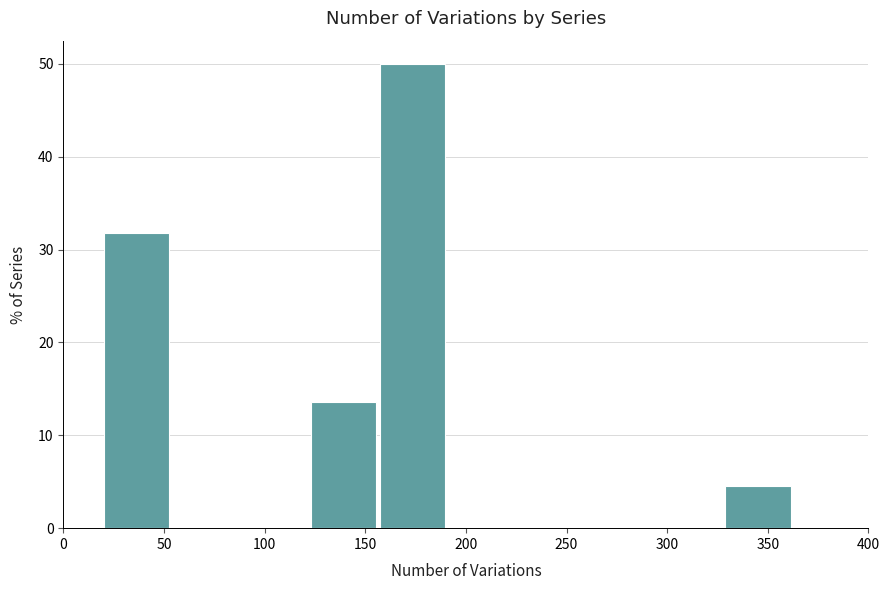

Reading left to right, list every bar in this chart as the range it spans on the x-axis followed by its height. Neither the bar edges nor the heights are printed on the chart, so give them approximately, as read against the axes.

20 to 55: 32
55 to 90: 0
90 to 125: 0
125 to 155: 14
155 to 190: 50
190 to 225: 0
225 to 260: 0
260 to 295: 0
295 to 330: 0
330 to 365: 5